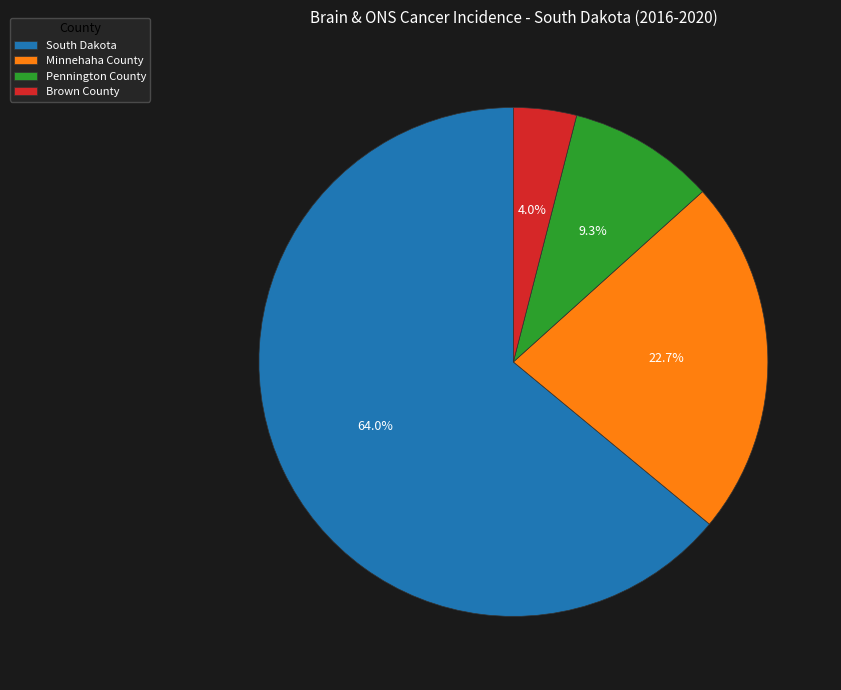

Does any single category account for the majority?

Yes